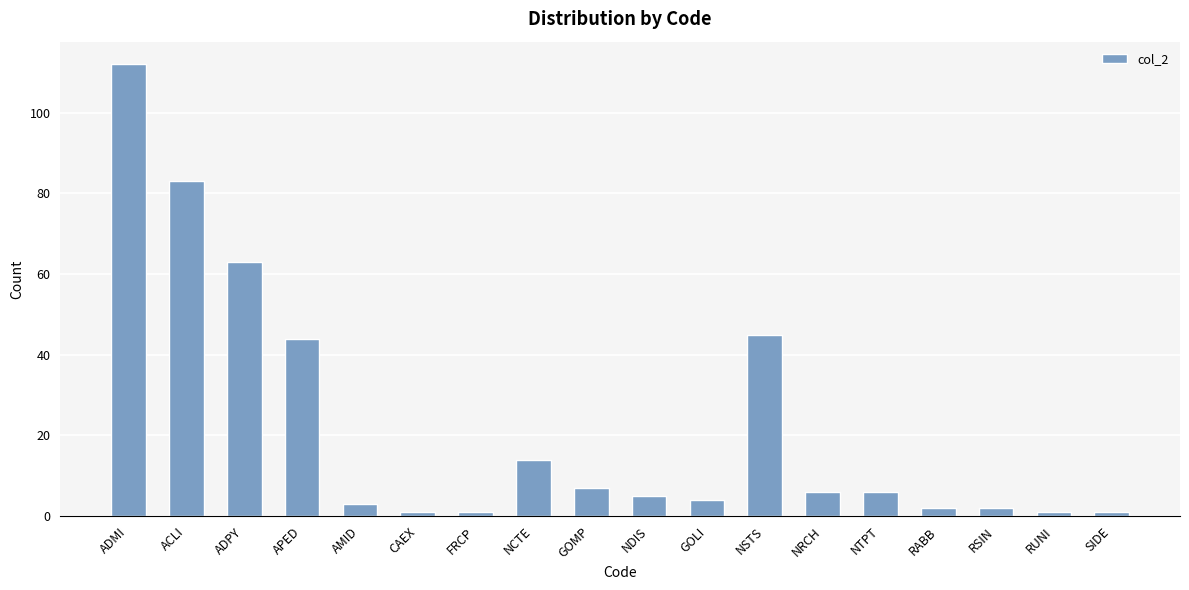

At which label does the data first exceed 6?

ADMI